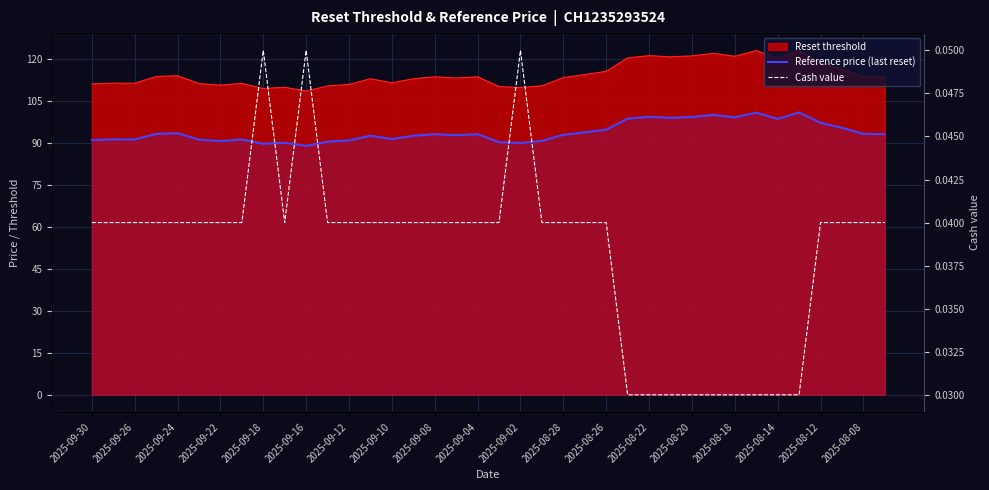

How many interior local valleys does the Cash value series have?

1